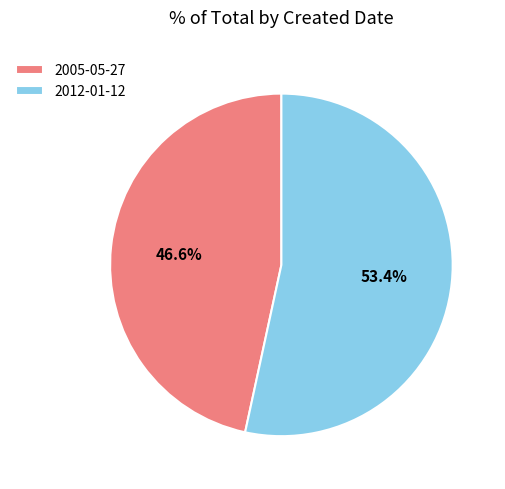

Is 2012-01-12 the majority of the pie?

Yes